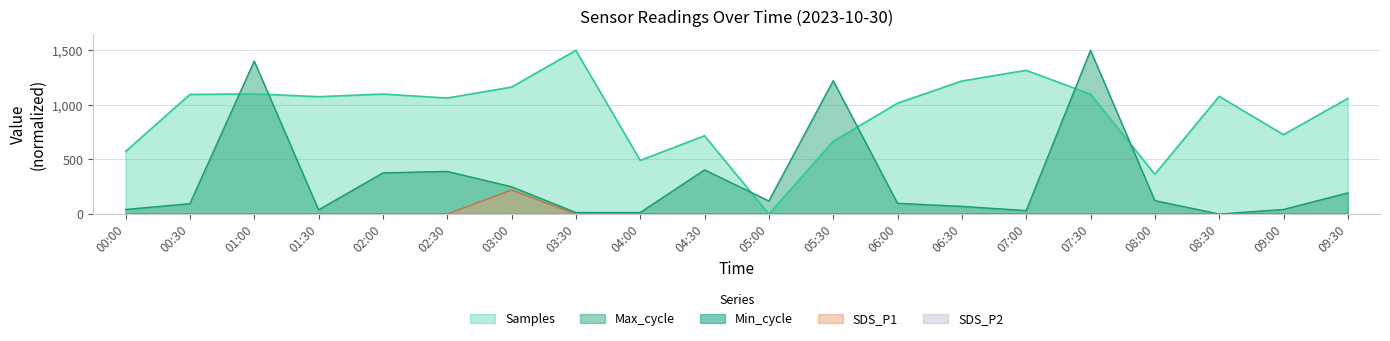

What is the label of the 12th point from the left?

05:30